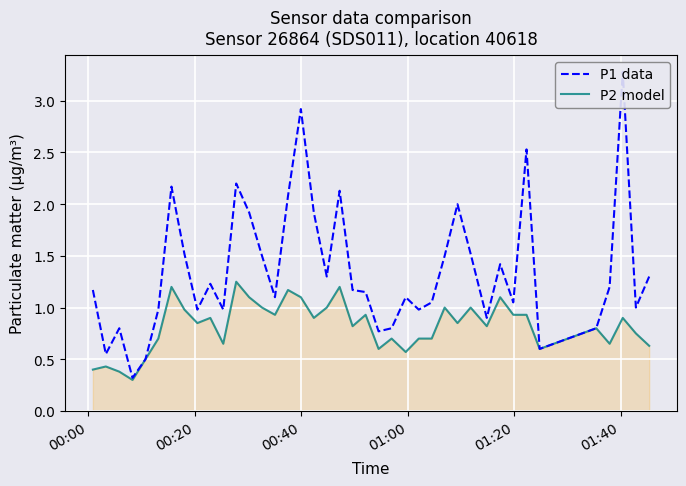

Which series has the largest range (max minus min)?

P1 data